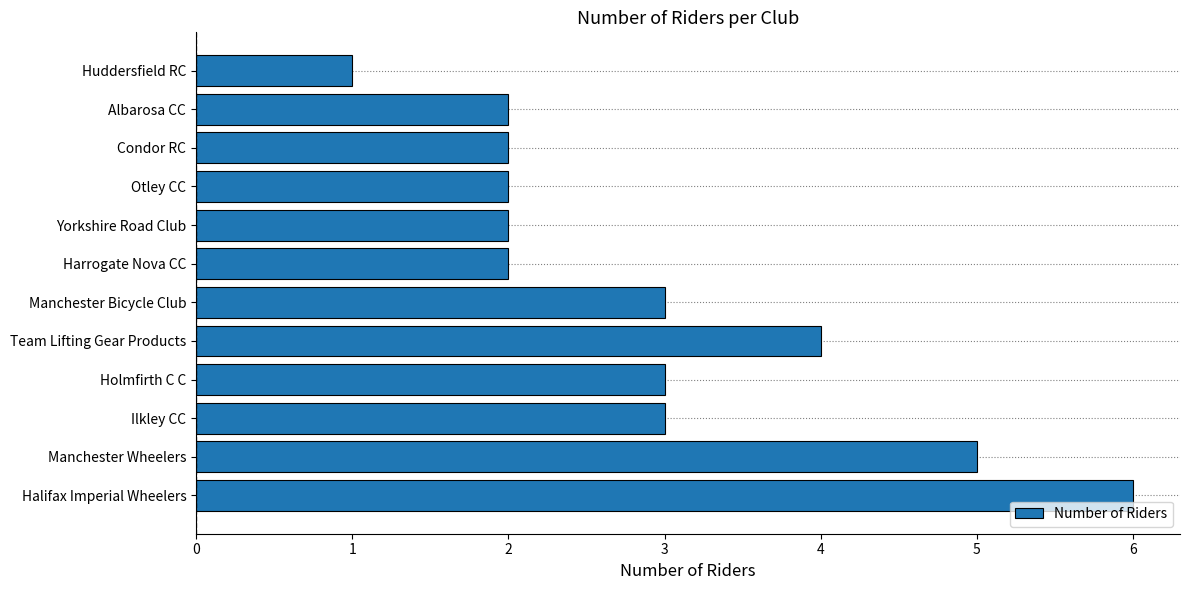

What is the difference between the maximum and second lowest values?

4